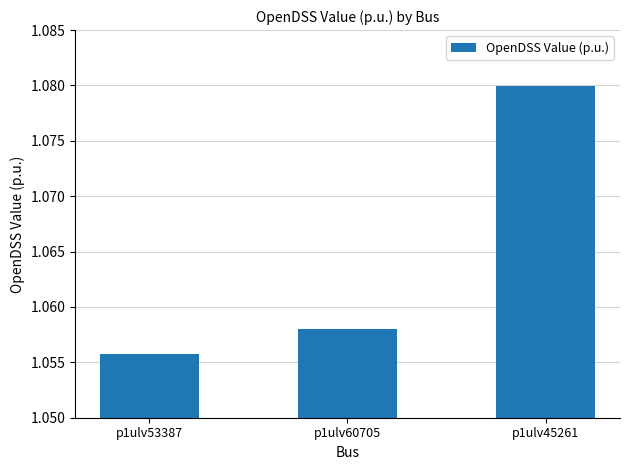

Count the values in the range 1 to 2.

3